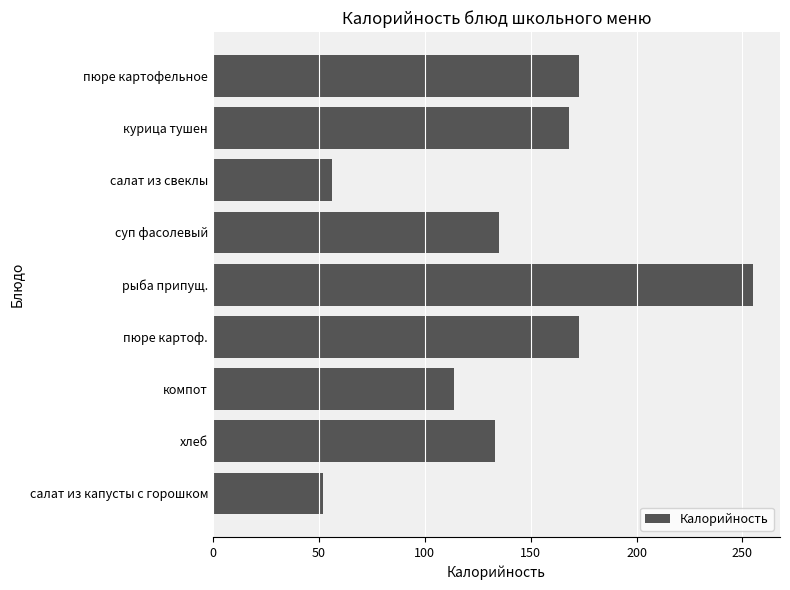

What is the difference between the second highest and minimum values?

121